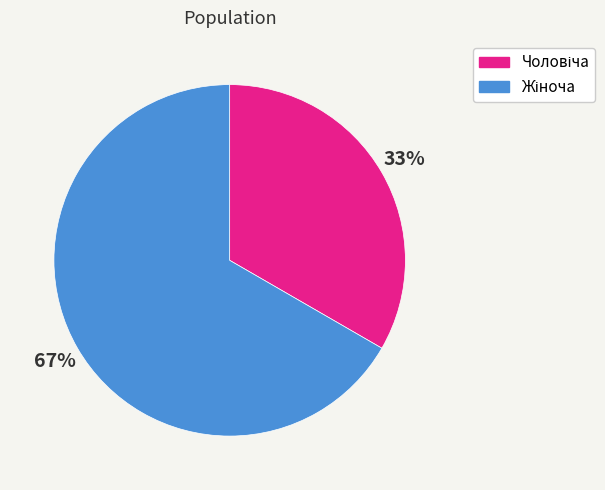

Count the number of slices in the pie.

2